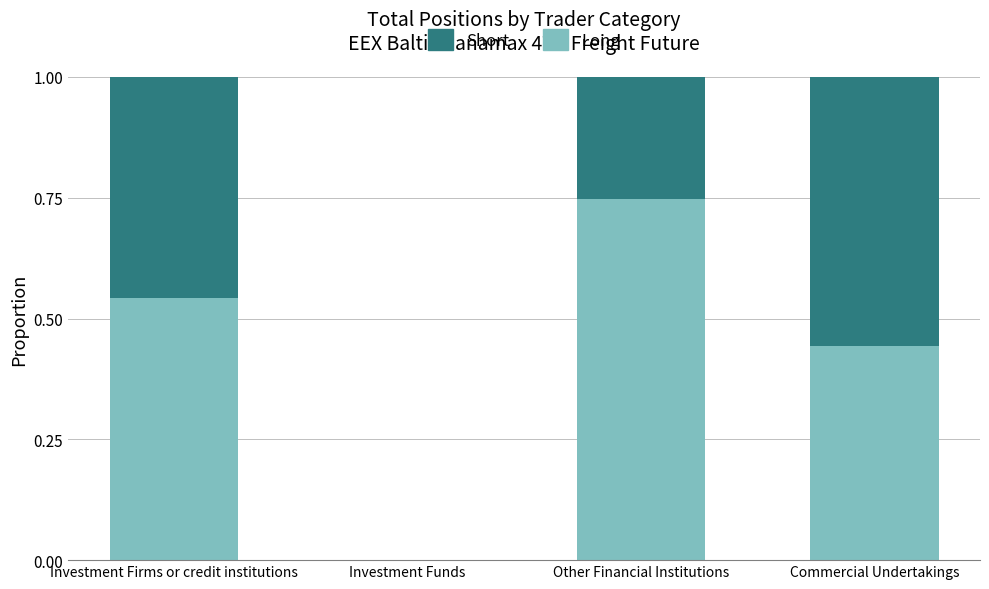

What is the total value across all series at Commercial Undertakings?

1.0